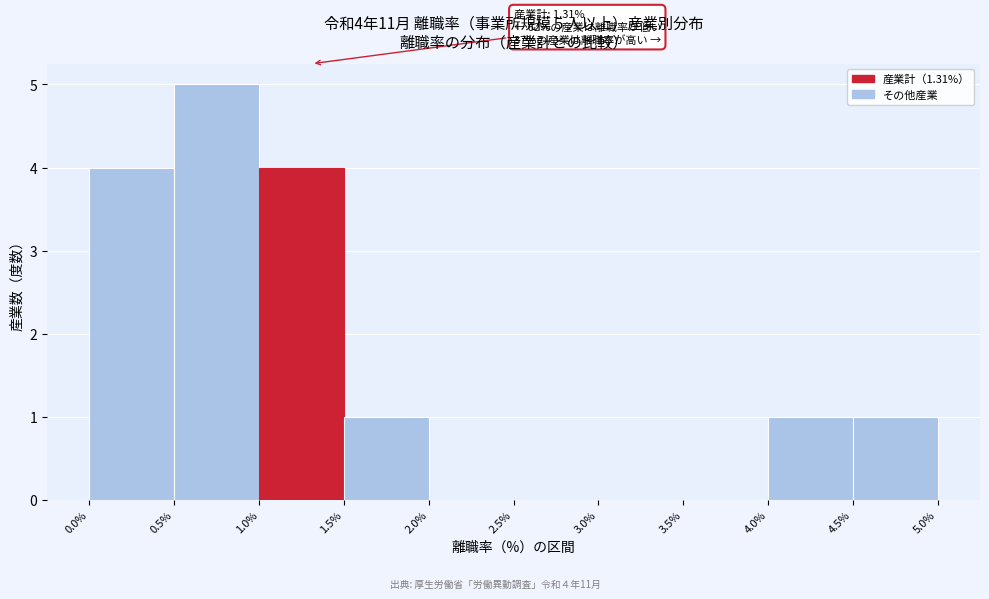

Which range on the x-axis has the tallest bar?

0.5% to 1.0%